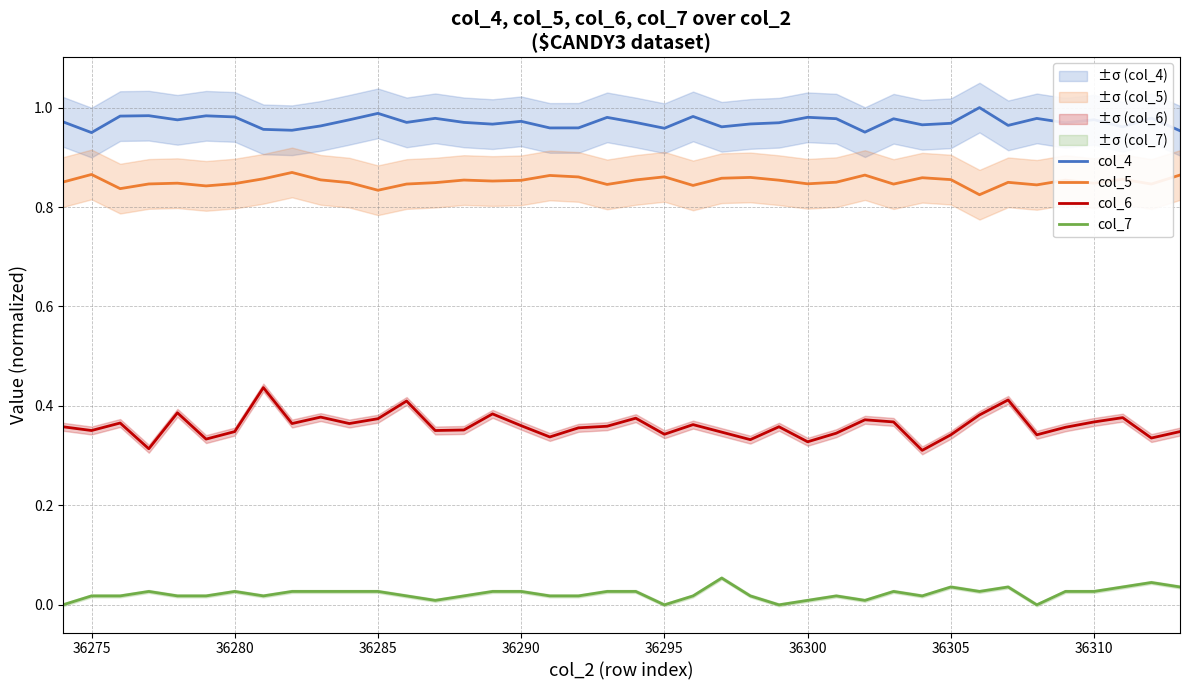

Is it true that col_6 equals 0.2 at 36285?

False